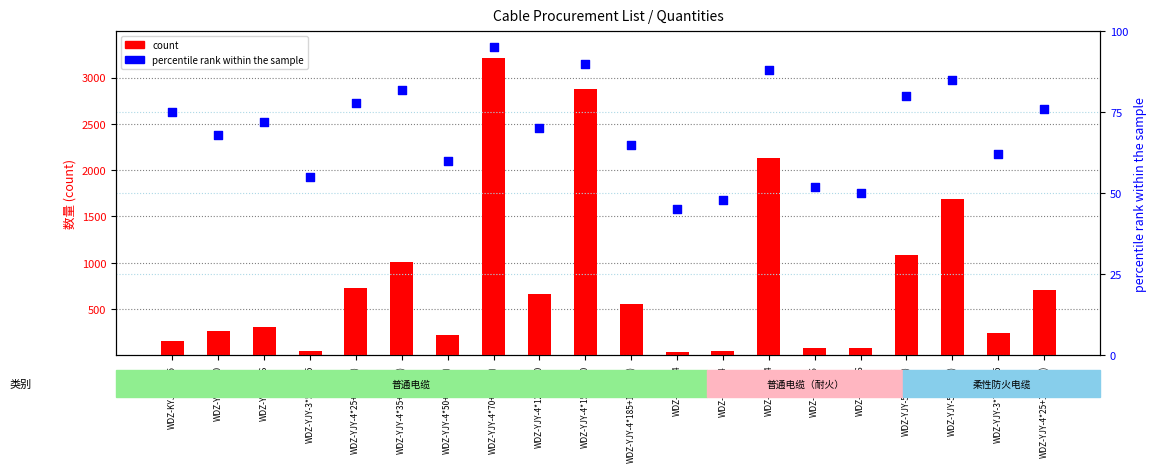

What is the total value across all series at WDZ-YJY-5*16(18)?

1769